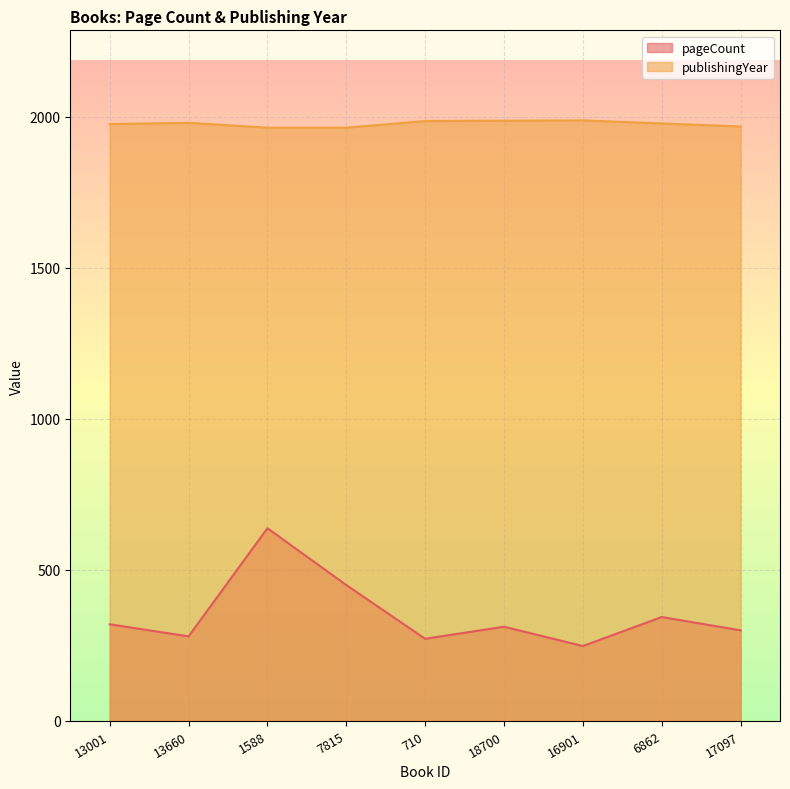

True or false: publishingYear has more than 0 points higher than both neighbors.

True